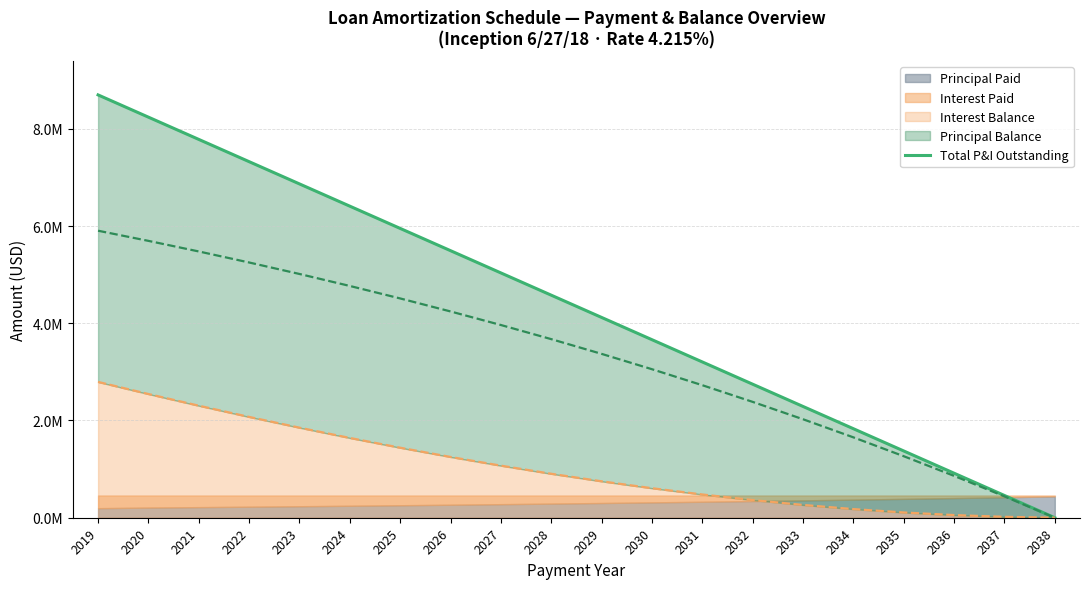

List the labels in order of value, largest first.

2019, 2020, 2021, 2022, 2023, 2024, 2025, 2026, 2027, 2028, 2029, 2030, 2031, 2032, 2033, 2034, 2035, 2036, 2037, 2038